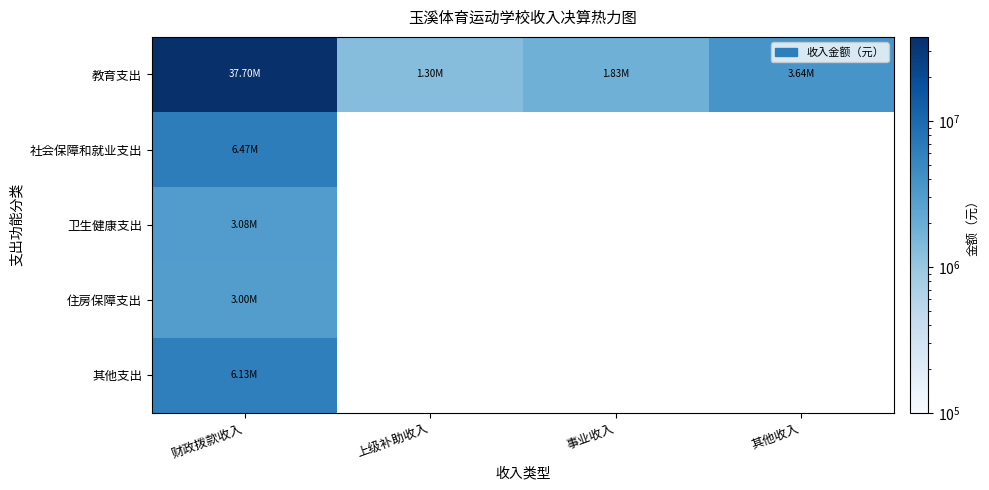

Which label corresponds to the largest value in the chart?

财政拨款收入